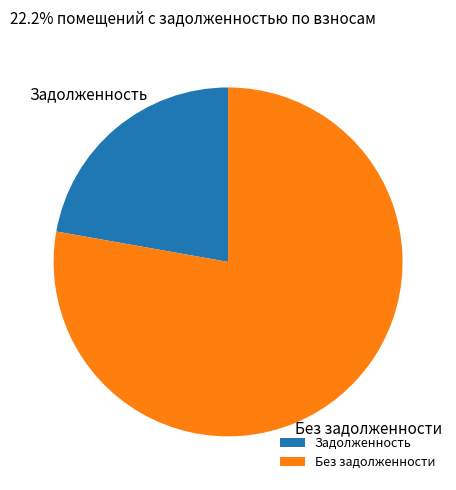

Is the sum of Задолженность and Без задолженности greater than half?

Yes